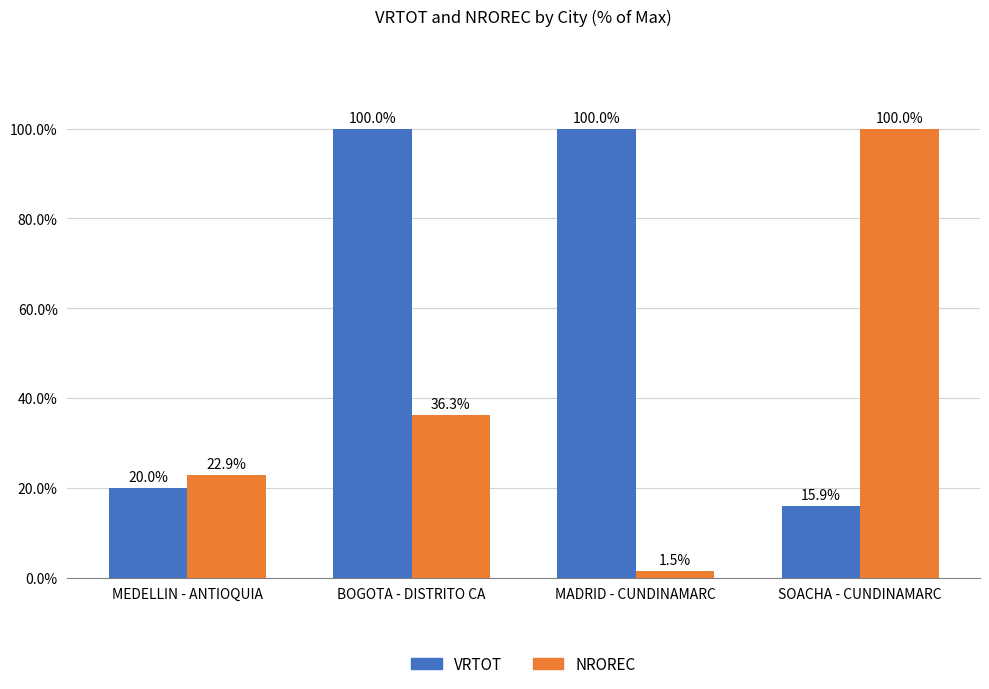

Reading right to left, transcribe all the data shown in this chart.

VRTOT: 15.9	100.0	100.0	20.0
NROREC: 100.0	1.5	36.3	22.9